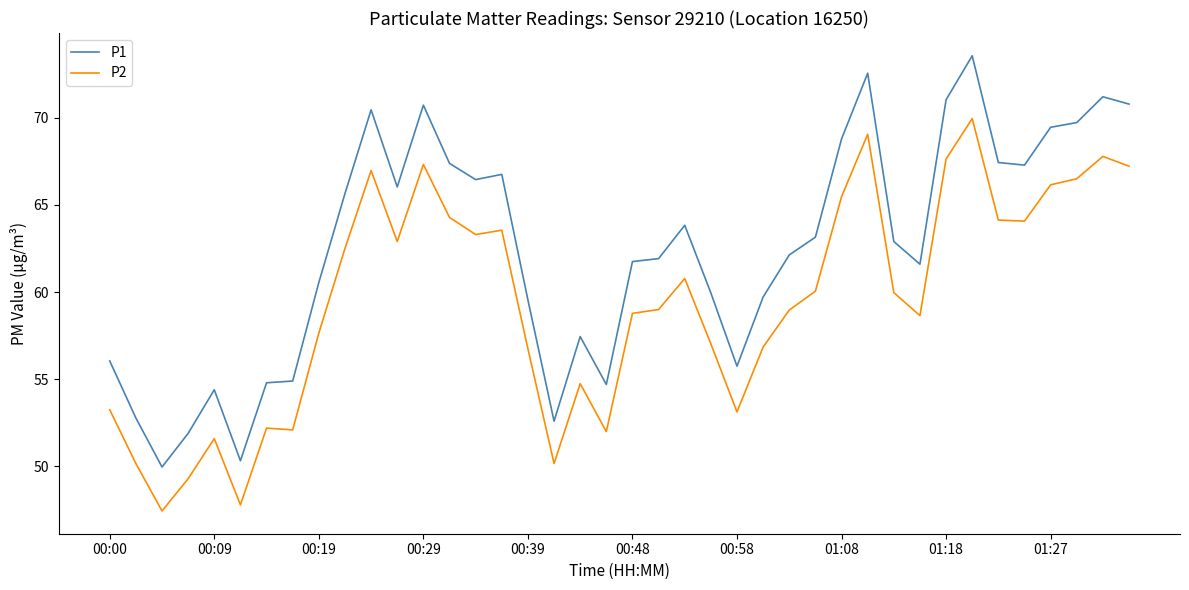

What is the difference between the second highest and second lowest values in the P1 series?

22.2